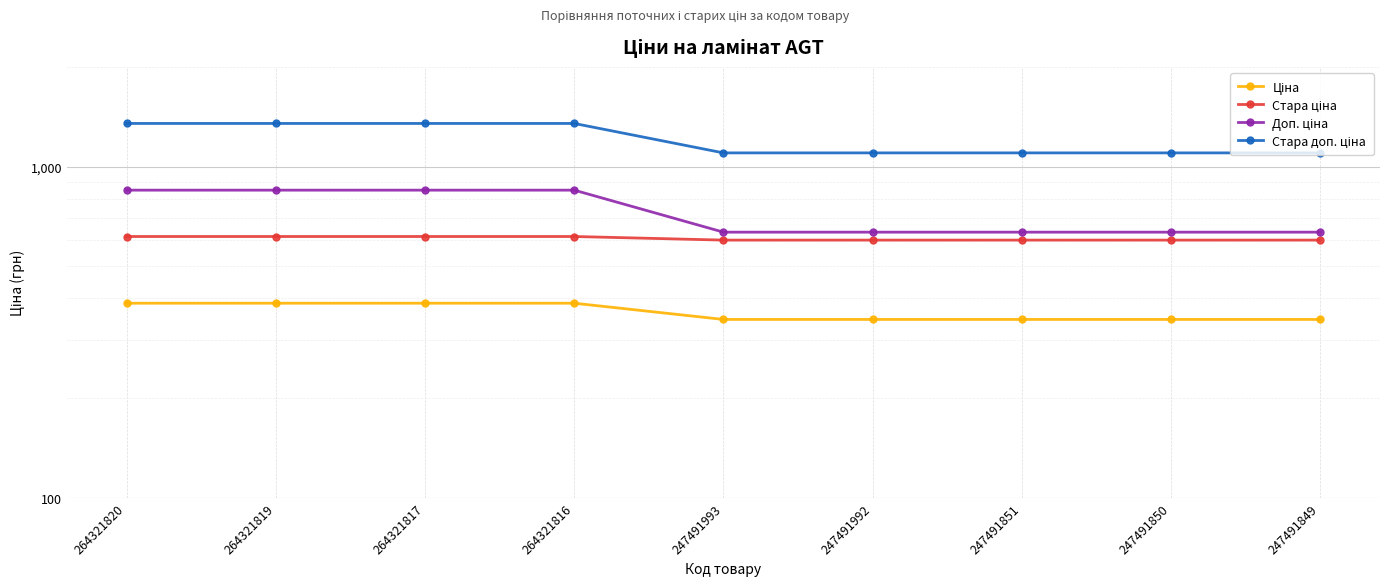

At which category is the sum across all series the highest?

264321820